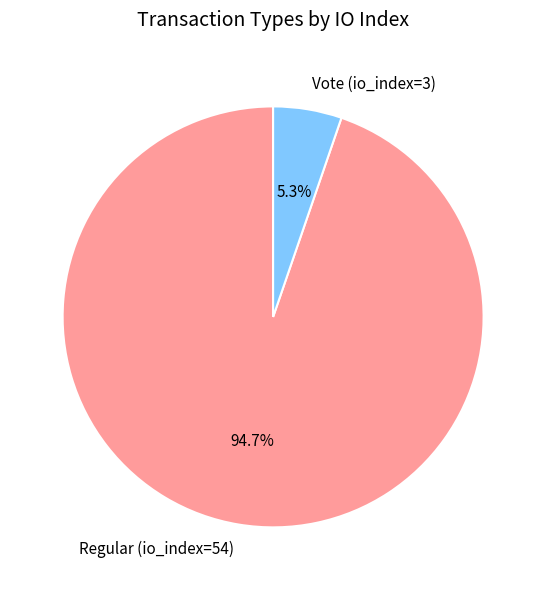

How many slices are in this pie chart?

2